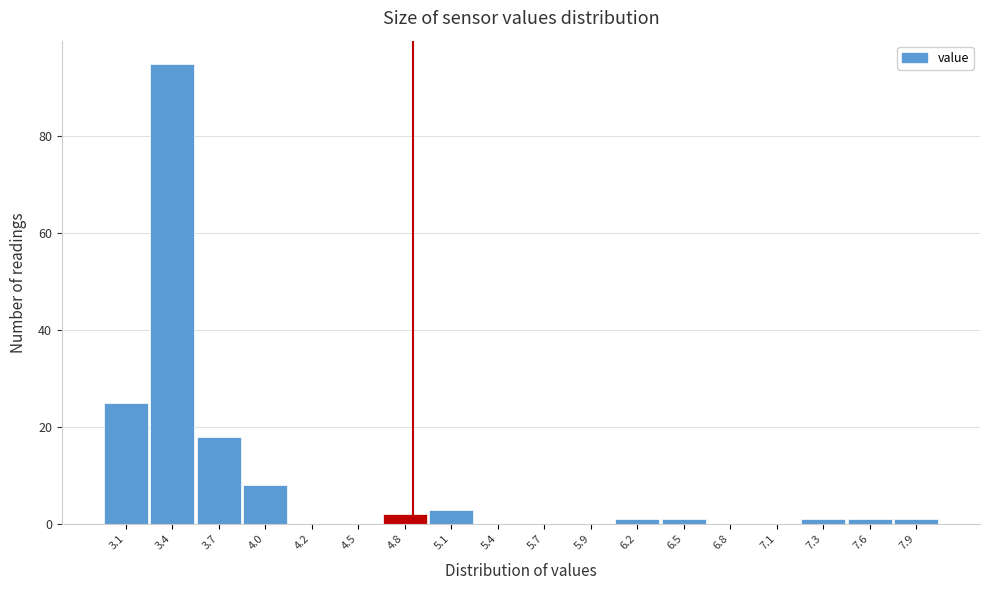

Reading right to left, extract all data points from this chart.

7.9=1	7.6=1	7.3=1	7.1=0	6.8=0	6.5=1	6.2=1	5.9=0	5.7=0	5.4=0	5.1=3	4.8=2	4.5=0	4.2=0	4.0=8	3.7=18	3.4=95	3.1=25